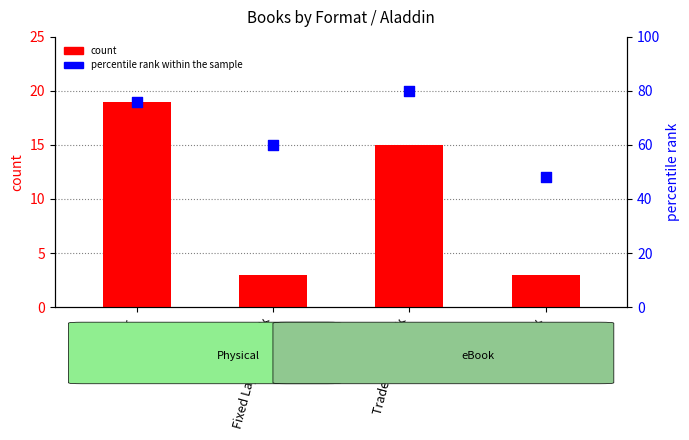

Which series reaches the minimum Y coordinate?

count